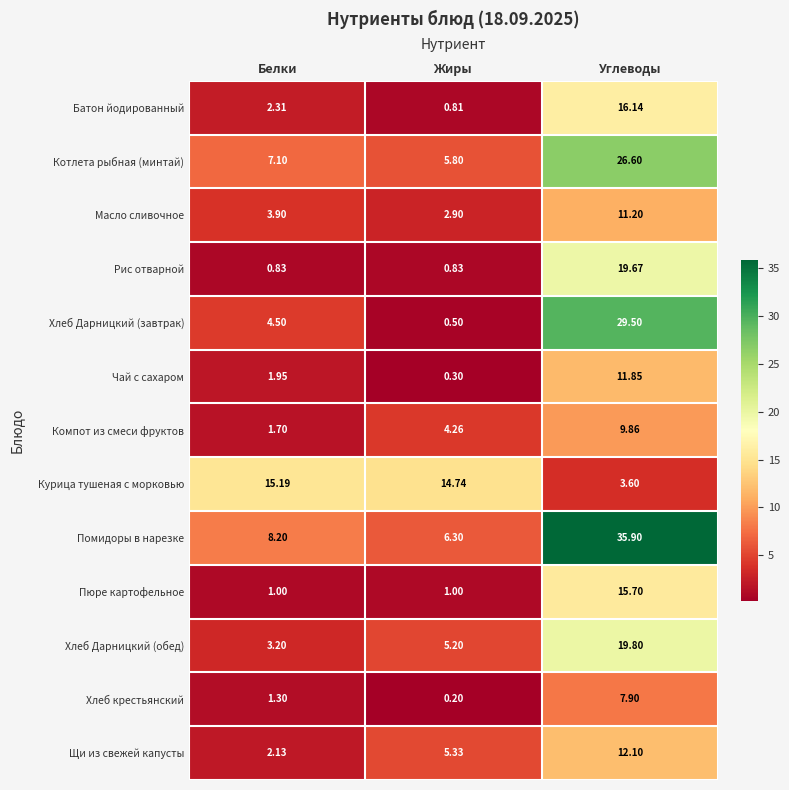

Which series has the largest total across all categories?

Помидоры в нарезке